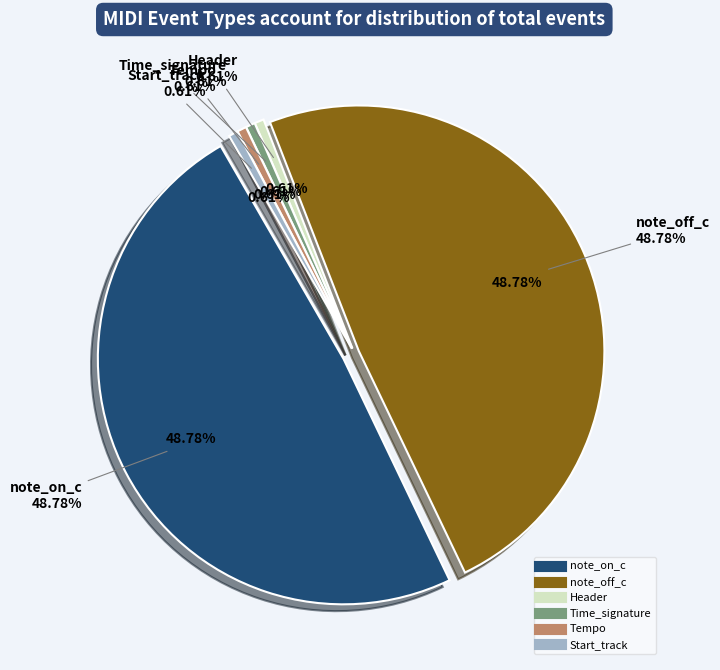

Which slice is the smallest?

Header